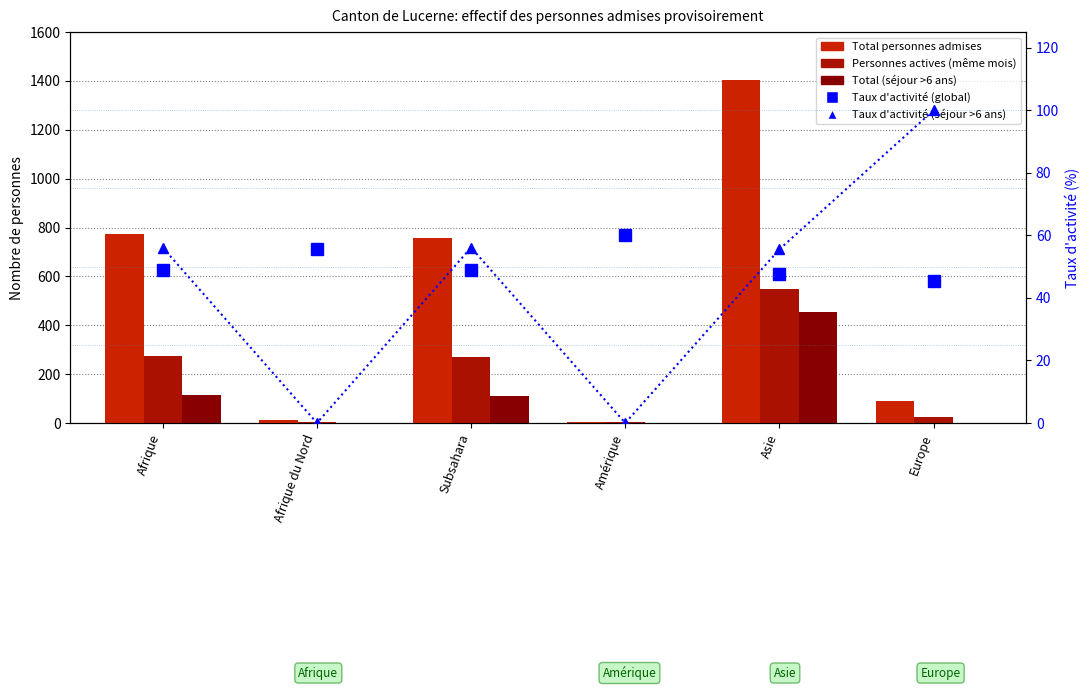

At which label does Taux d'activité (global) first exceed 49?

Afrique